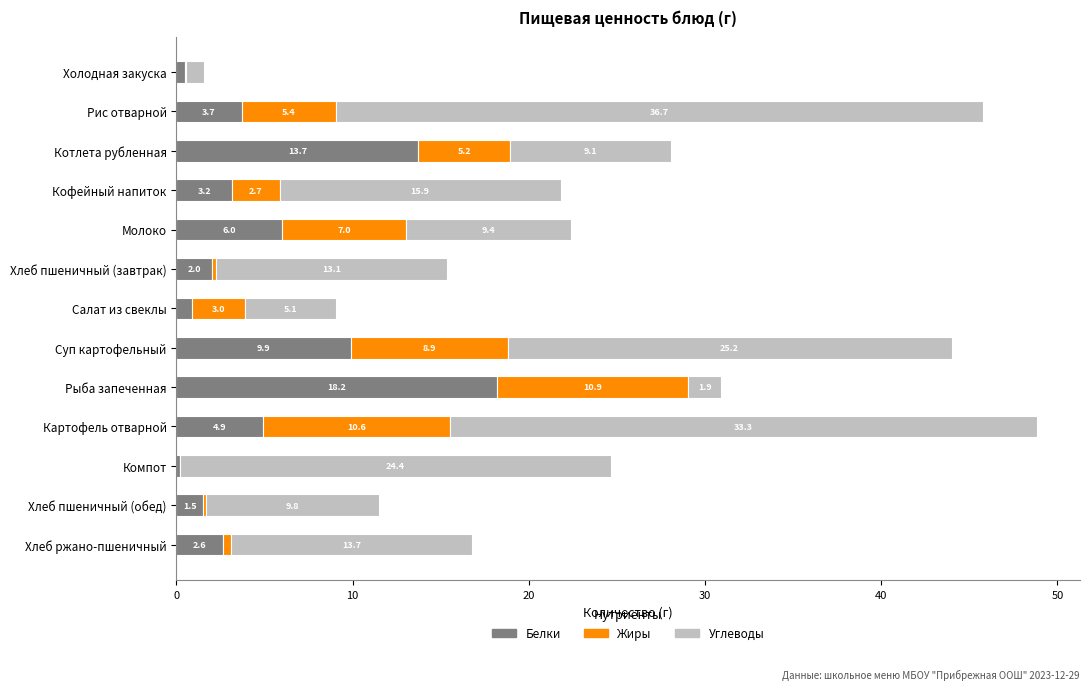

Is it true that Белки equals 6.8 at Картофель отварной?

False